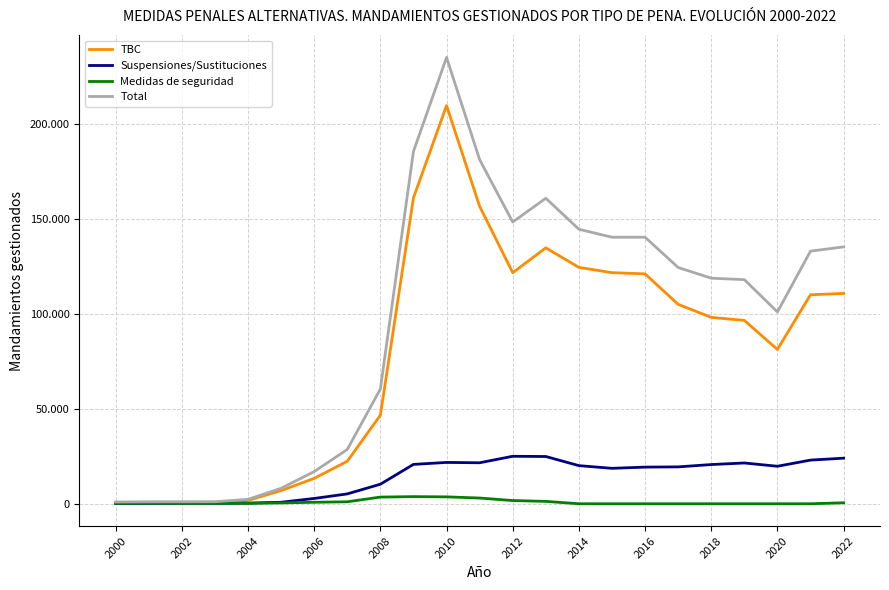

Reading left to right, list all the values displayed in this chart.

TBC: 619	615	662	633	1739	6921	13369	22364	46617	161008	209570	156559	121614	134696	124418	121647	121001	104958	98100	96508	81224	110010	110700
Suspensiones/Sustituciones: 114	175	217	251	312	789	2787	5184	10281	20718	21746	21569	24987	24865	20061	18645	19283	19405	20634	21457	19731	22977	23990
Medidas de seguridad: 196	237	170	187	253	433	773	1030	3507	3750	3619	3000	1683	1243	0	0	0	0	0	0	0	0	498
Total: 929	1027	1049	1071	2304	8143	16929	28578	60405	185476	234935	181128	148284	160804	144479	140292	140284	124363	118734	117965	100955	132987	135188